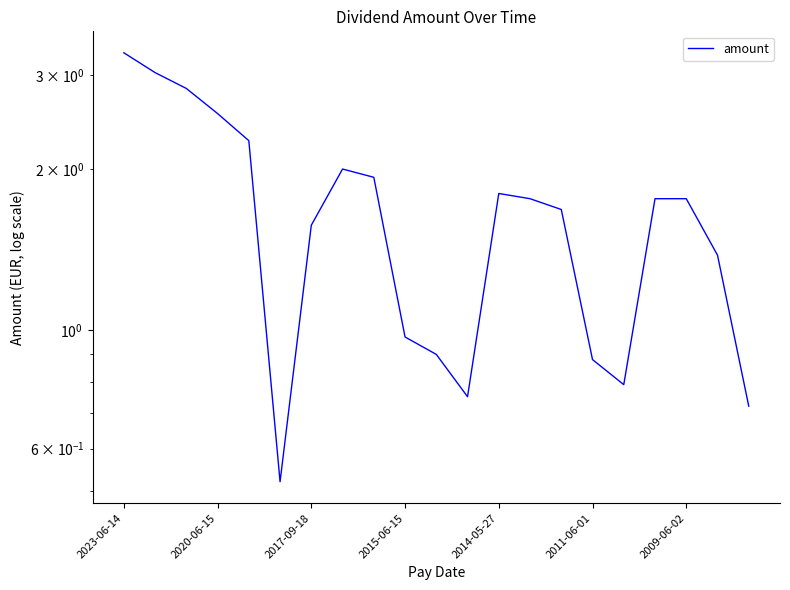

What is the value of the 20th point from the left?

1.4